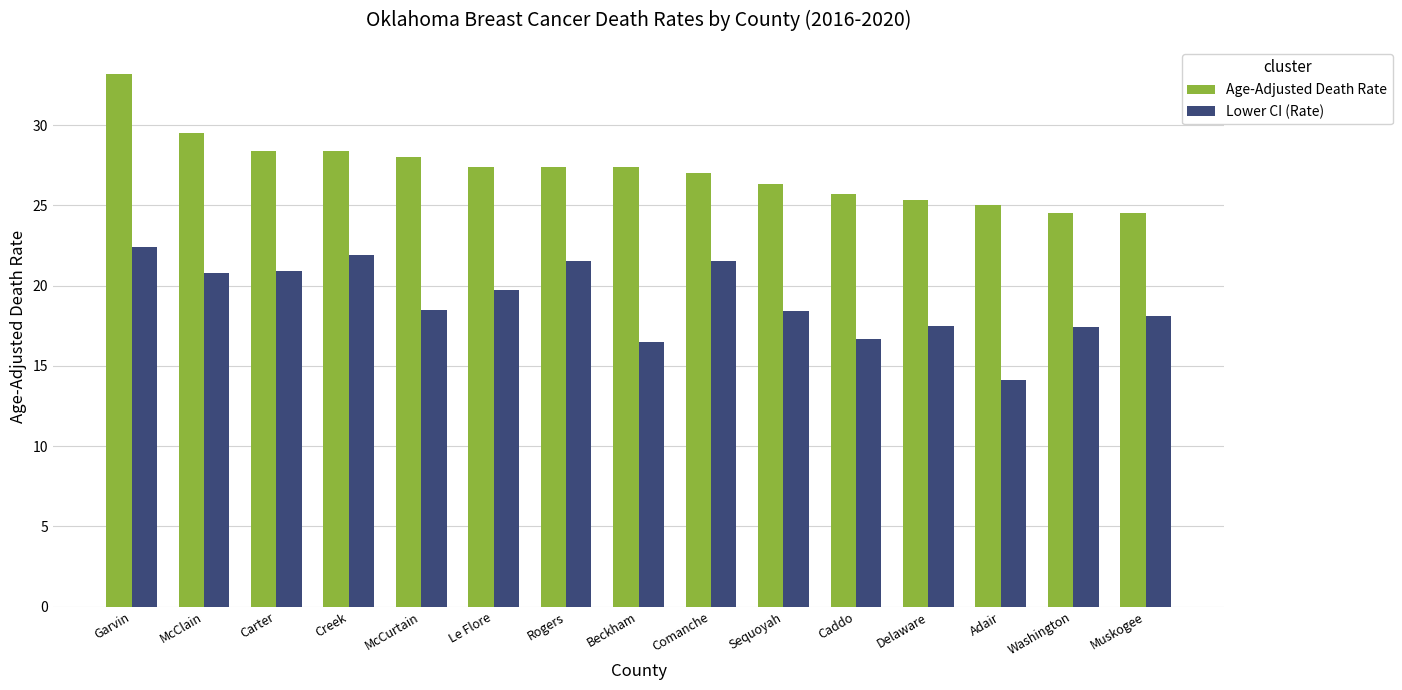

The Age-Adjusted Death Rate series shows 27.4 at Rogers. True or false?

True